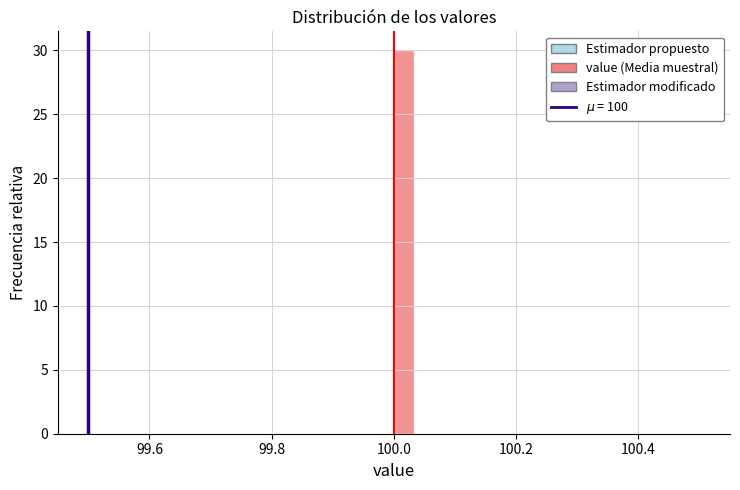

Around what value on the x-axis is the tallest bar? Give the approximate position of its centre, as read against the axis.

100.02